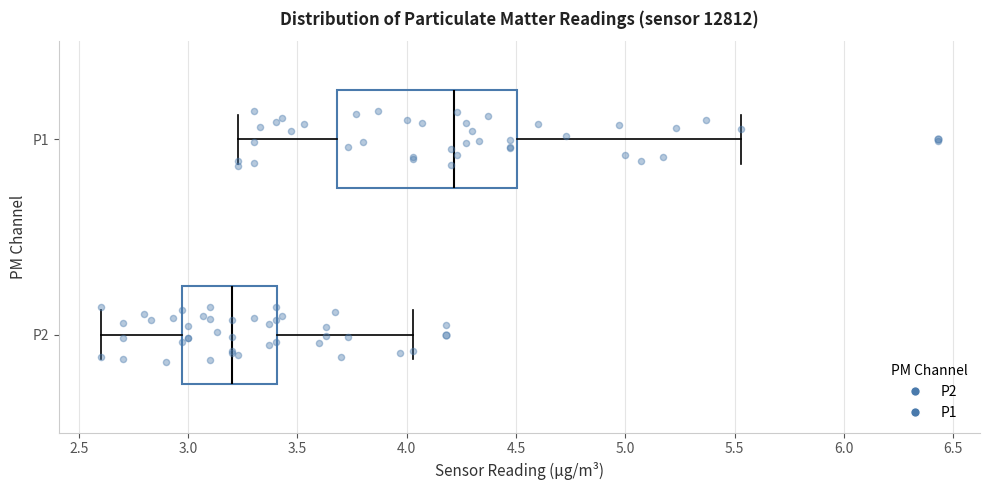

Reading bottom to top, transcribe this box plot: for each box, give where its median line is, the range the box spans, and where its two whiskers end, as read against the x-axis. The values are not printed on the chart, so give them approximately, as read against the axis.

P2: median 3.20, box 2.95 to 3.40, whiskers 2.60 to 4.05
P1: median 4.20, box 3.70 to 4.50, whiskers 3.25 to 5.55